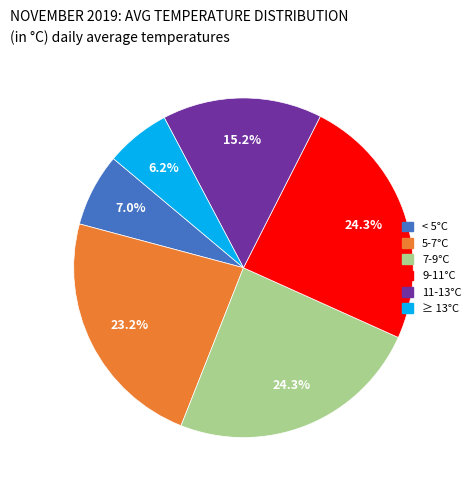

Is there any slice that represents more than half of the pie?

No